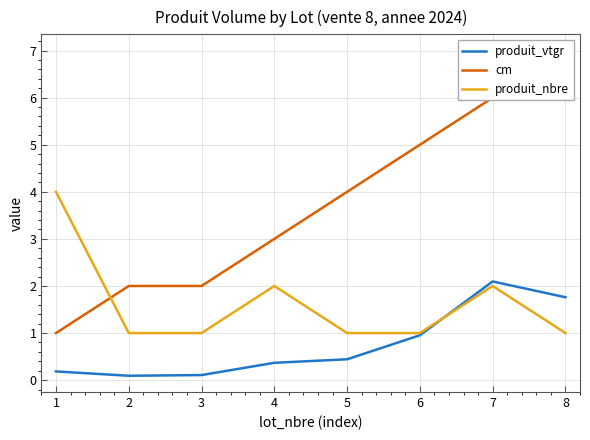

True or false: produit_vtgr has a value of 0.5 at 6.

False